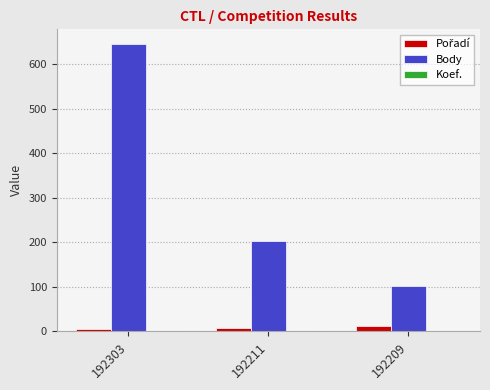

Are the bars horizontal?

No